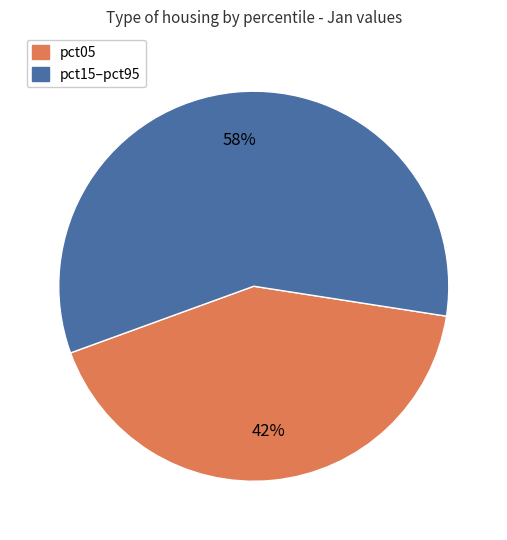

What is the smallest slice in the pie chart?

pct05